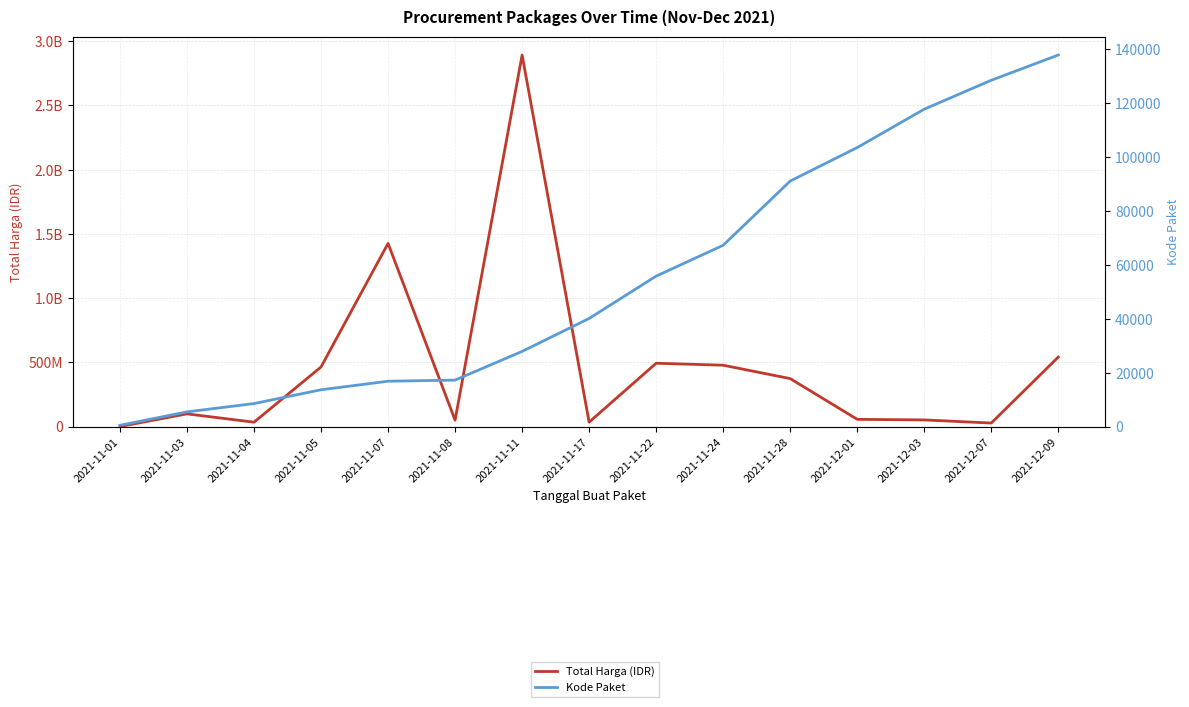

Reading left to right, list all the values displayed in this chart.

Total Harga (IDR): 333600	98772570	34000000	464002100	1425867900	49730040	2892122000	34292000	493000000	477600000	373404000	56152800	51601000	27412000	541071000
Kode Paket: 464	5449	8530	13652	16823	17238	27891	40112	55826	67279	91101	103541	117783	128516	137876